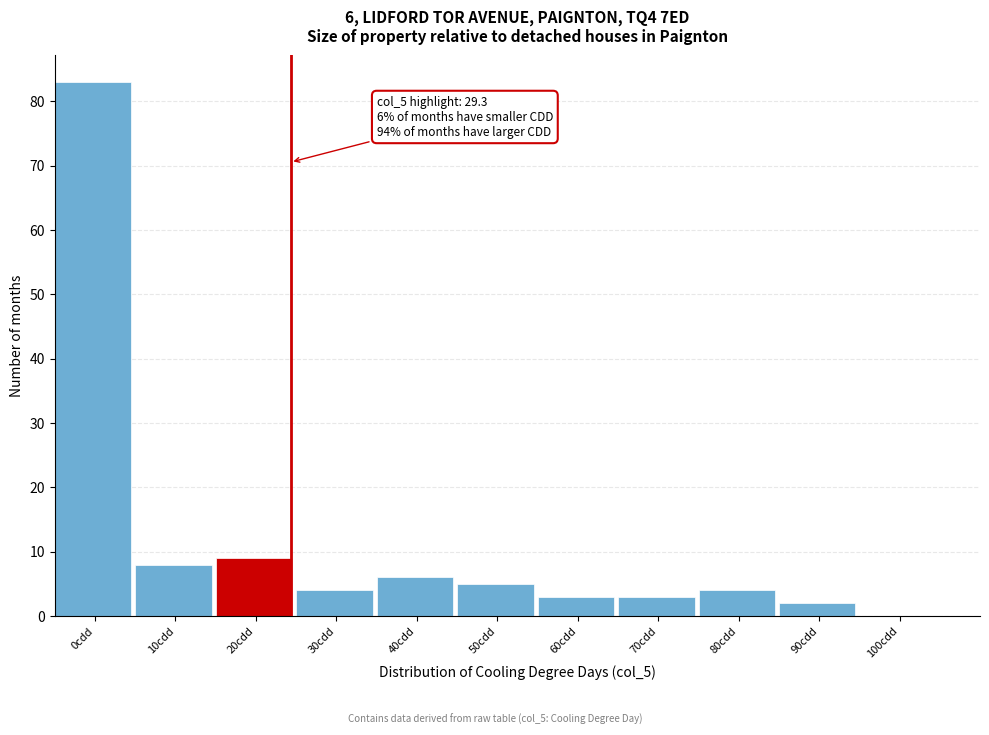

Reading left to right, extract all data points from this chart.

0cdd=83	10cdd=8	20cdd=9	30cdd=4	40cdd=6	50cdd=5	60cdd=3	70cdd=3	80cdd=4	90cdd=2	100cdd=0